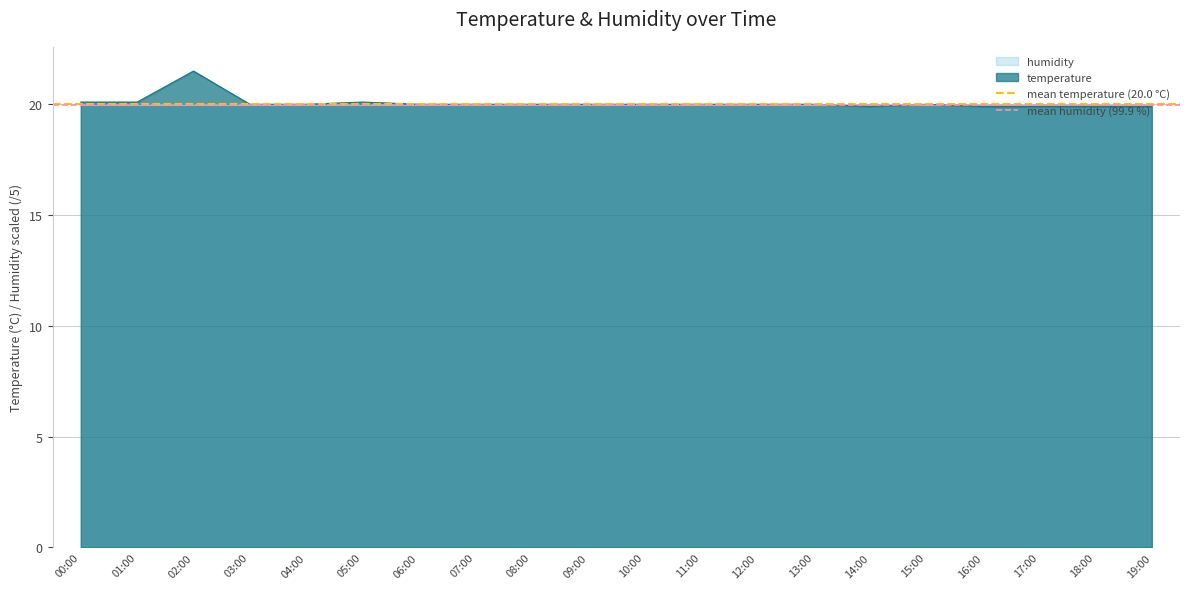

Is it true that mean humidity (99.9 %) equals 20.0 at 00:00?

True